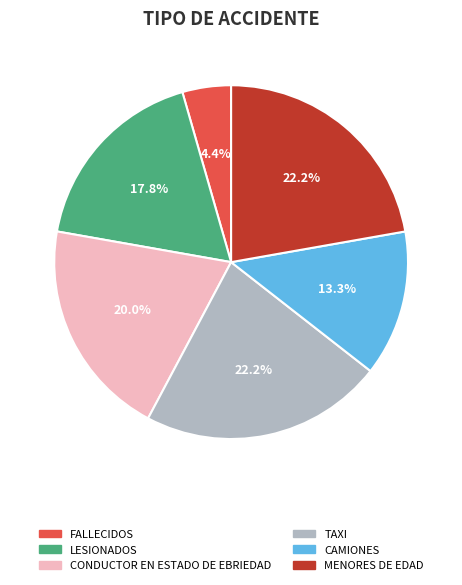

To the nearest percent, what is the combined percentage of CONDUCTOR EN ESTADO DE EBRIEDAD and TAXI?

42%